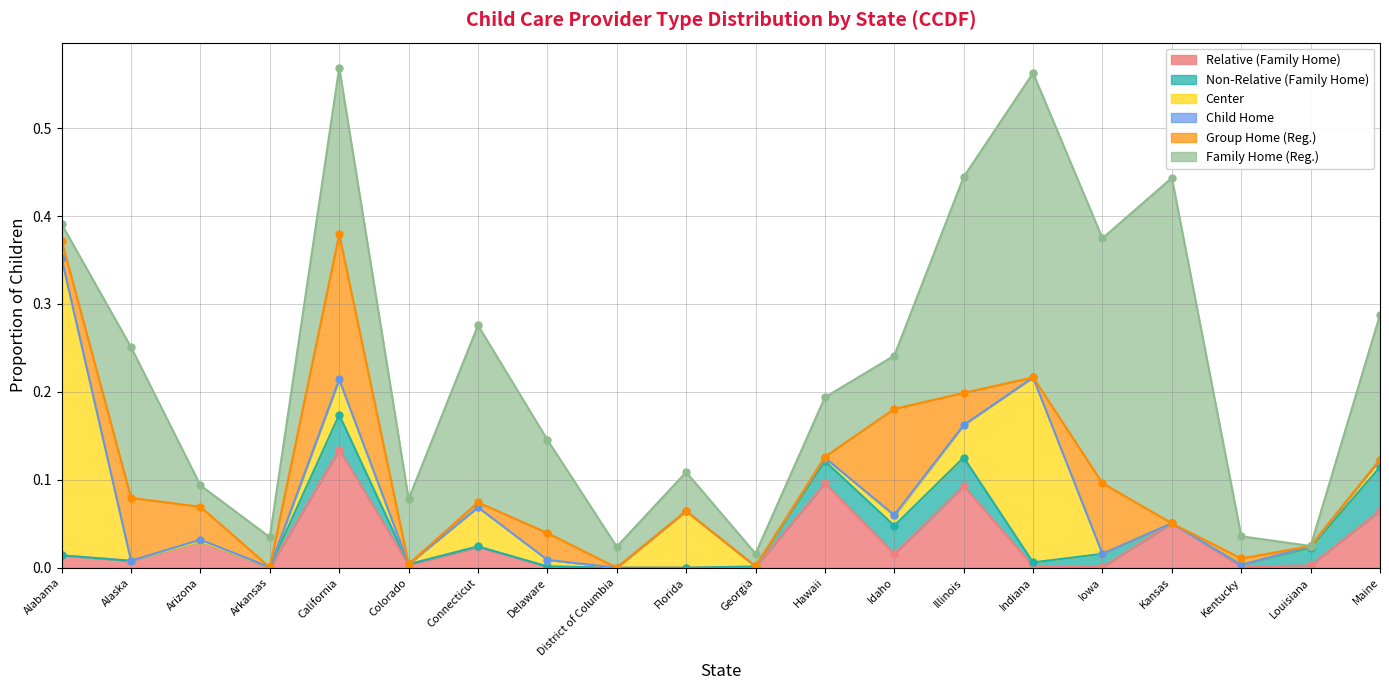

What is the label of the 10th point from the right?

Georgia